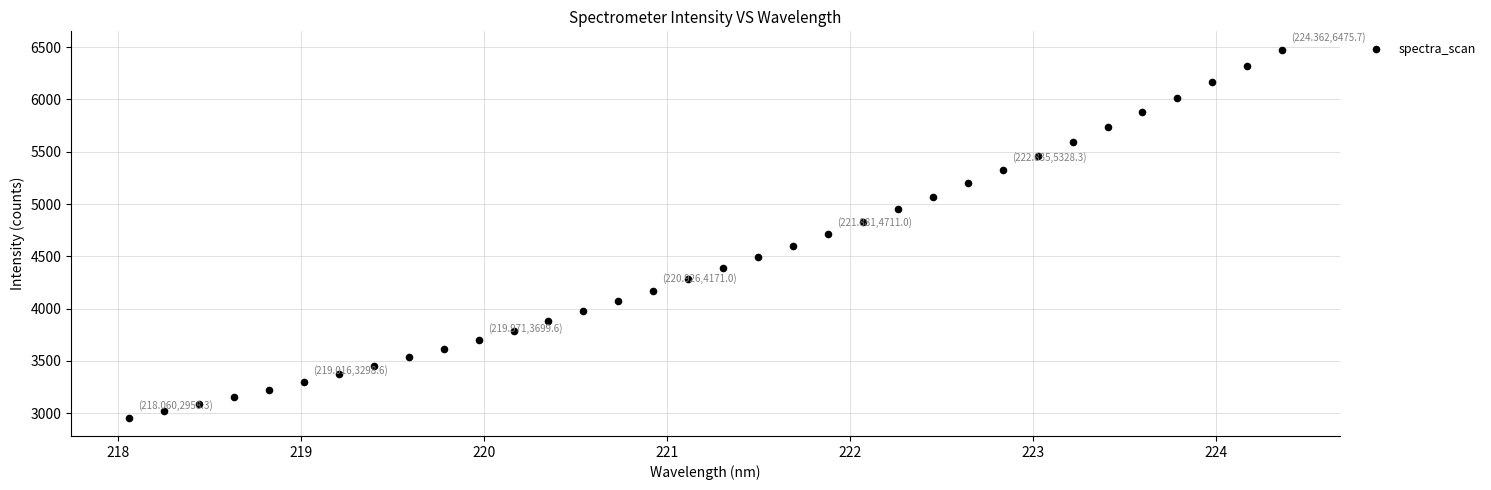

What is the range of X values (max minus min)?

6.3